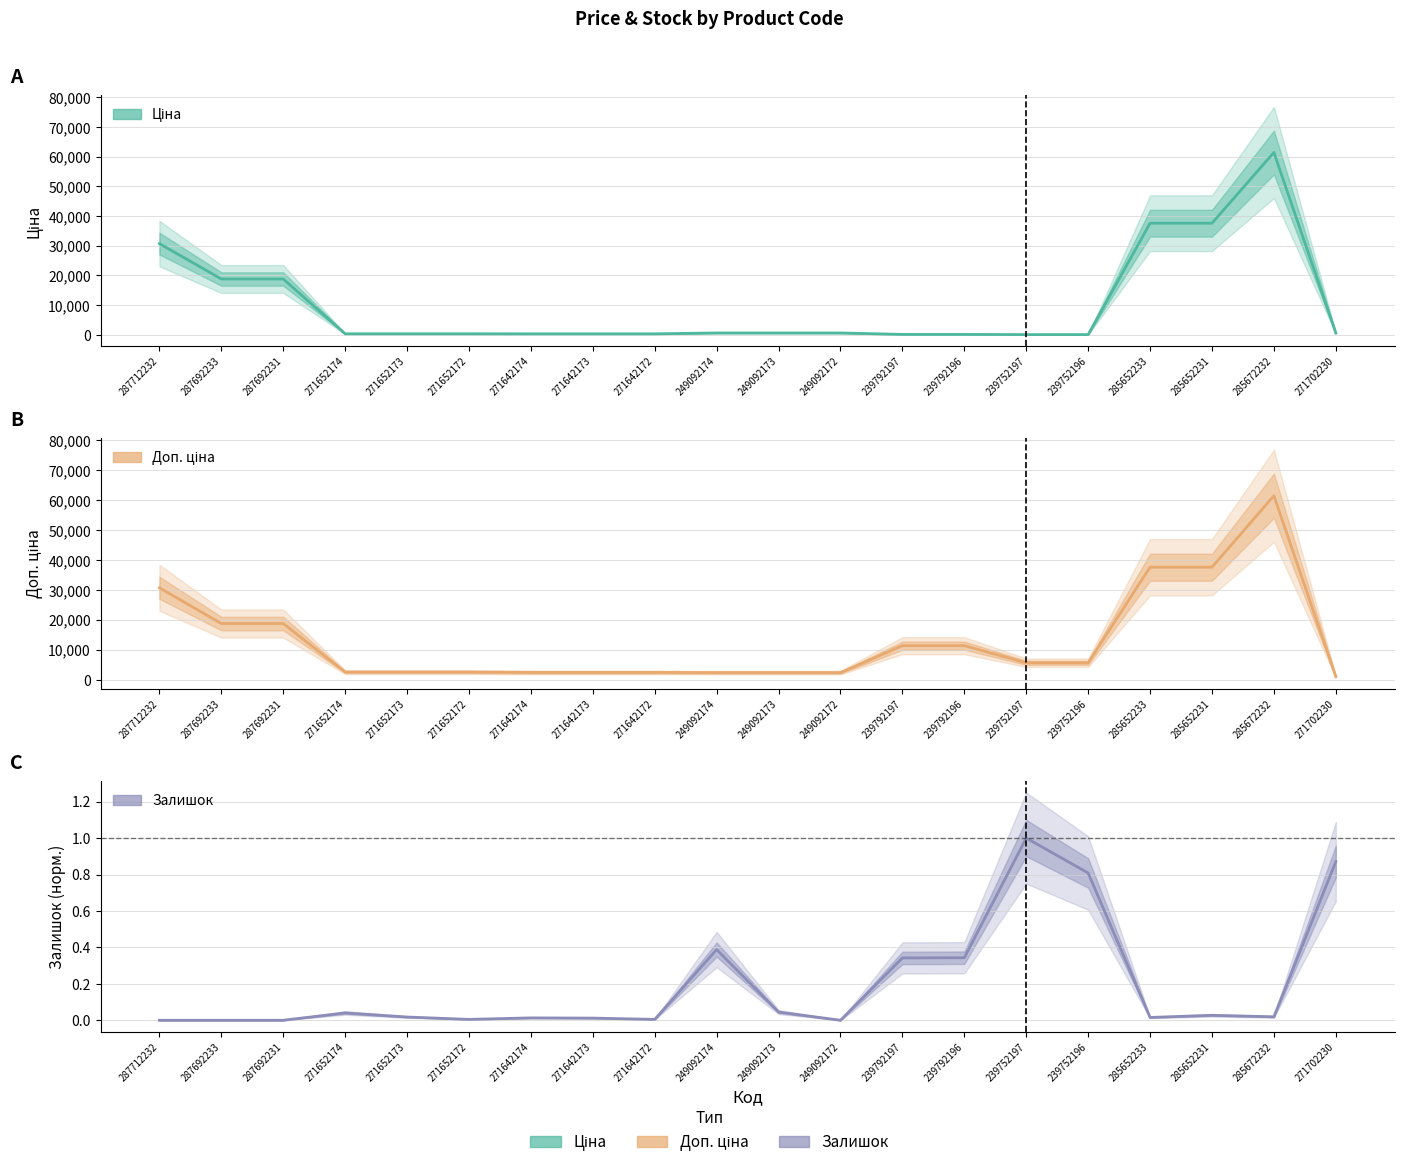

True or false: Доп. ціна and Ціна intersect in this chart.

False